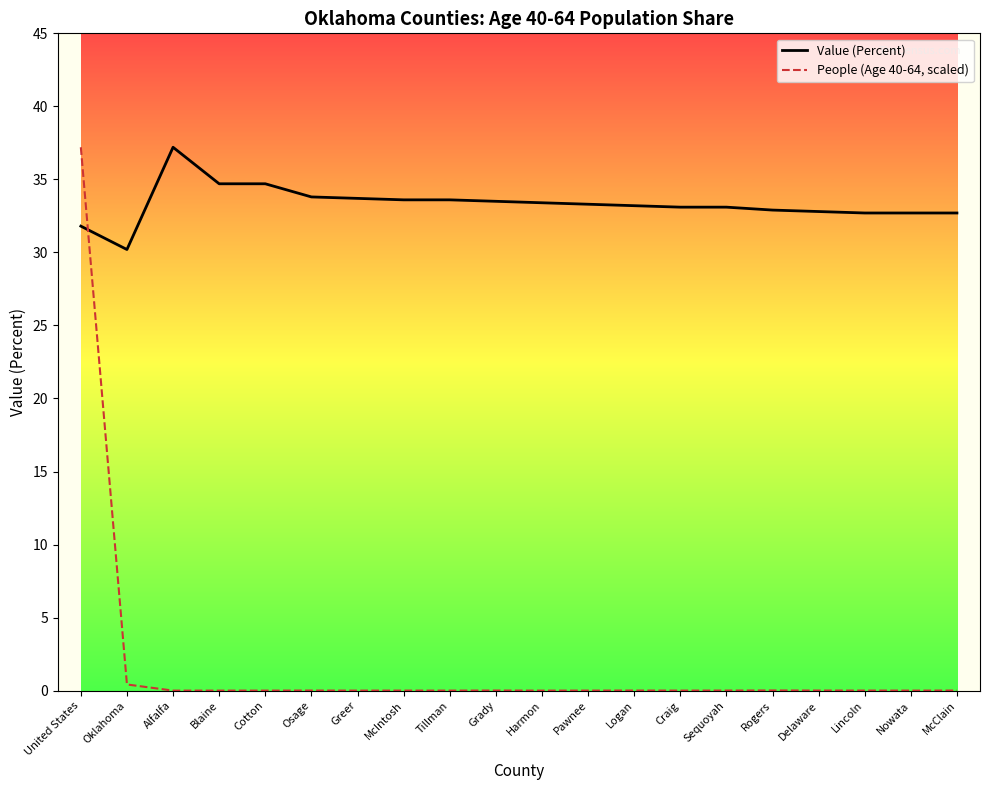

What position from the left is Greer?

7